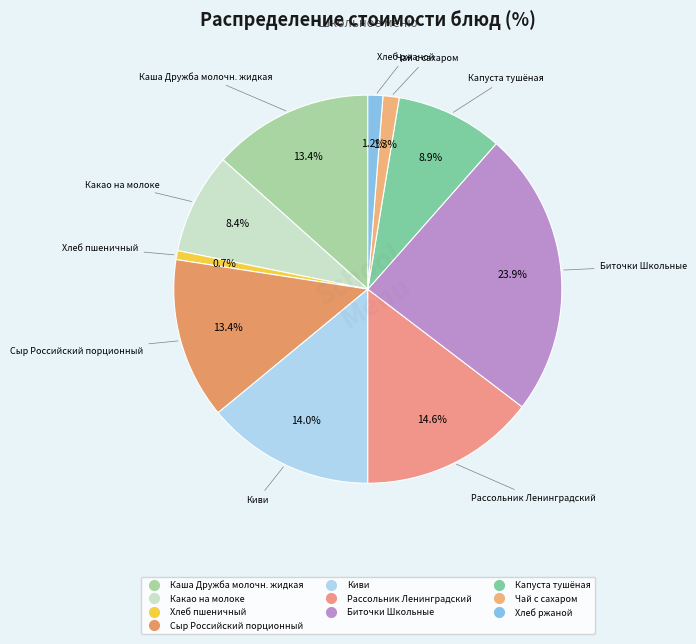

Which slice is the largest?

Биточки Школьные